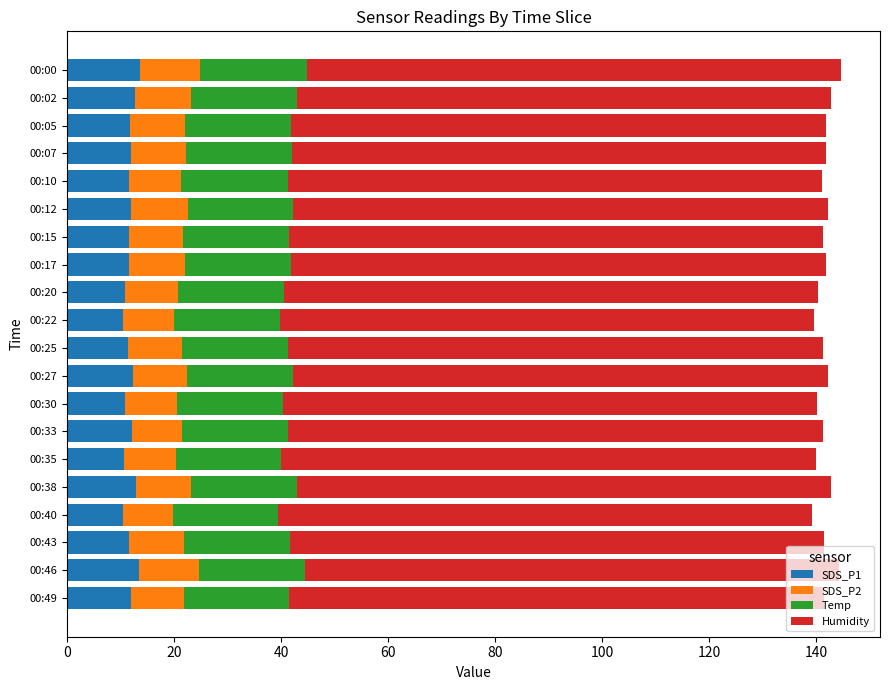

What is the maximum value for SDS_P1?

13.6